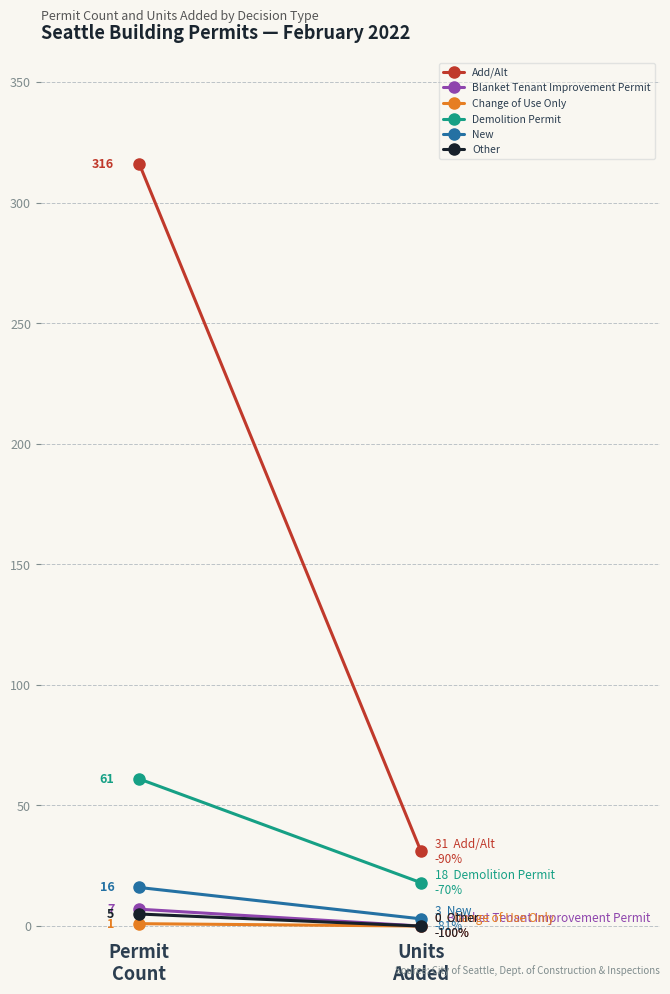

True or false: Blanket Tenant Improvement Permit has a value of 9 at Permit
Count.

False